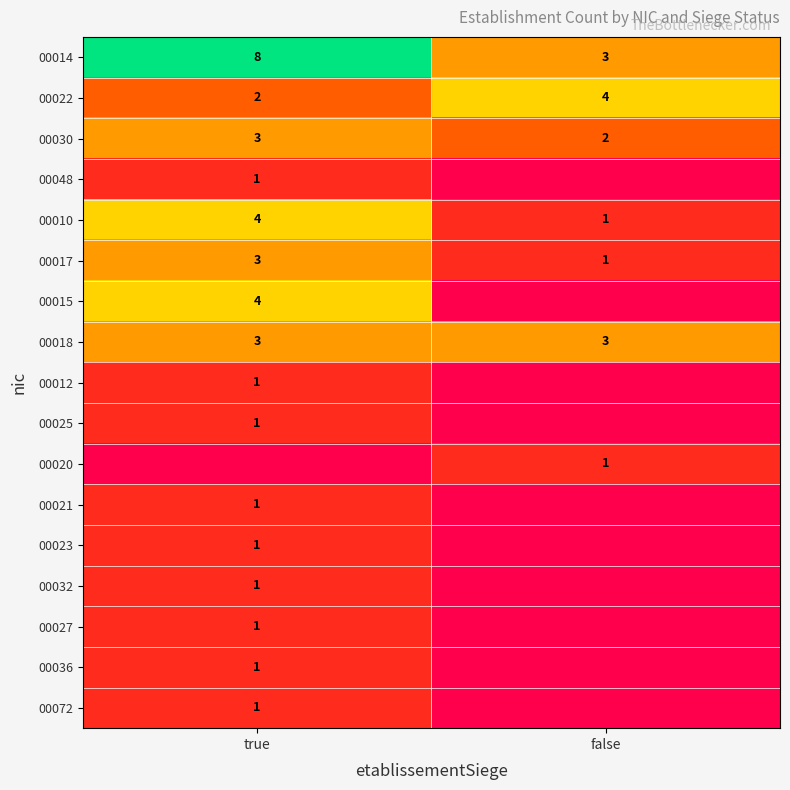

The value of 00015 at true is 7. True or false?

False